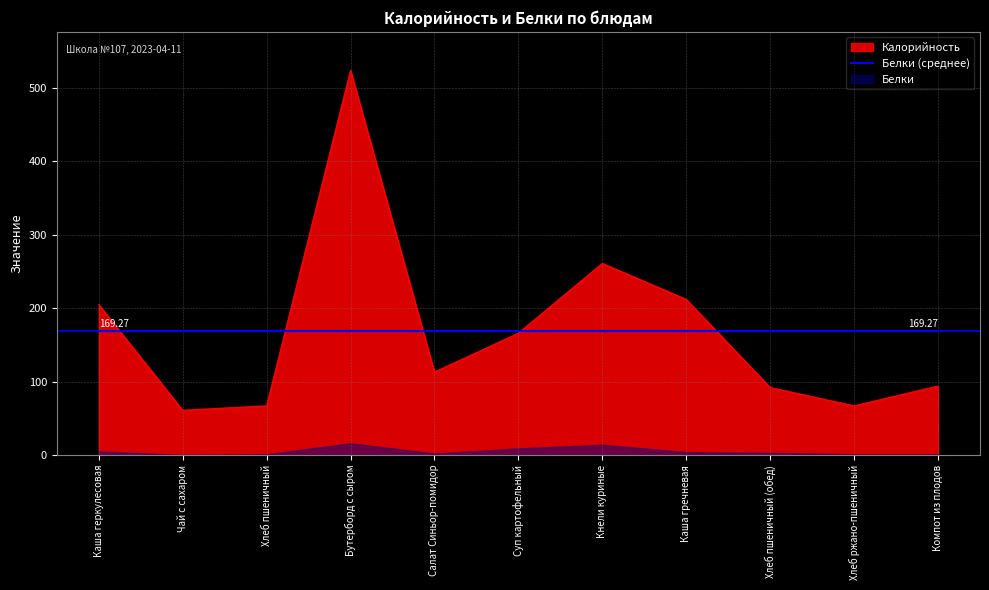

Rank the categories by value from lowest to highest.

Чай с сахаром, Хлеб пшеничный, Хлеб ржано-пшеничный, Хлеб пшеничный (обед), Компот из плодов, Салат Синьор-помидор, Суп картофельный, Каша геркулесовая, Каша гречневая, Кнели куриные, Бутерборд с сыром